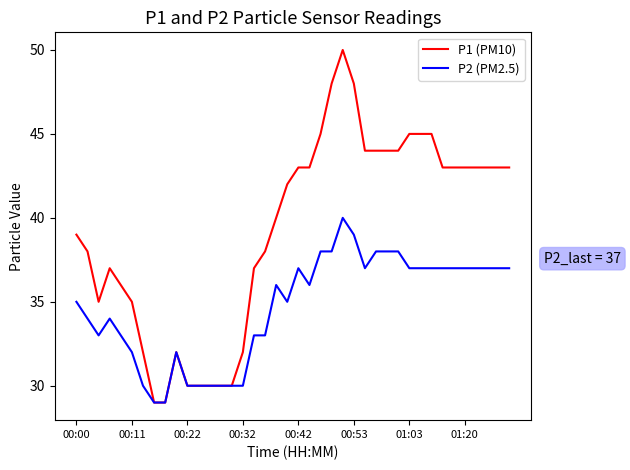

Which series has the largest range (max minus min)?

P1 (PM10)